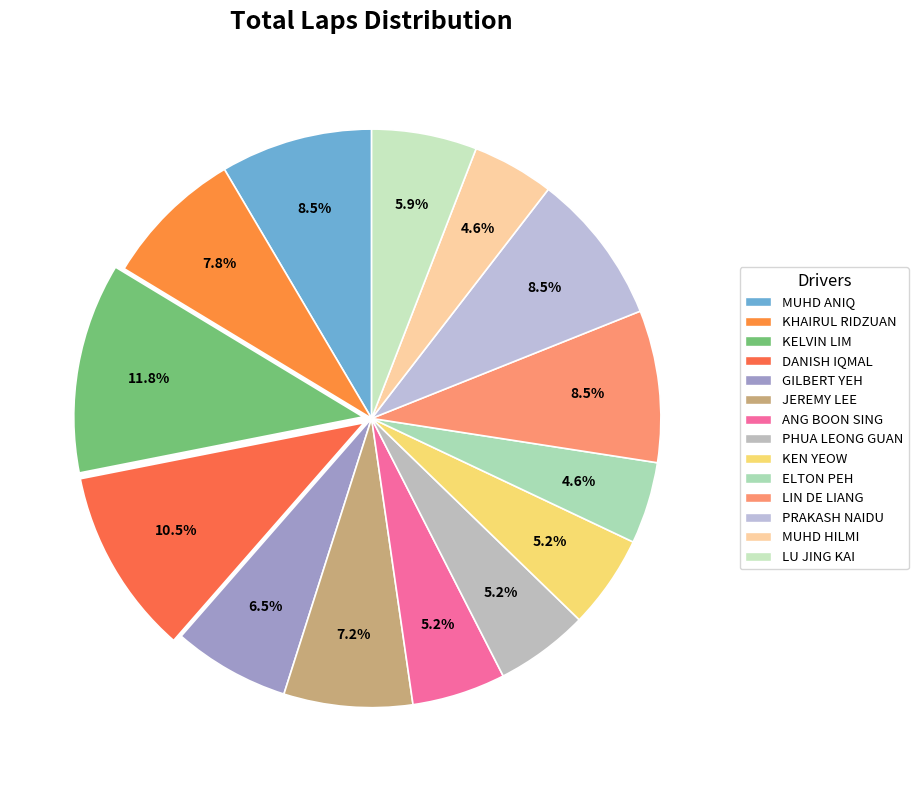

Which category has the biggest portion of the pie?

KELVIN LIM